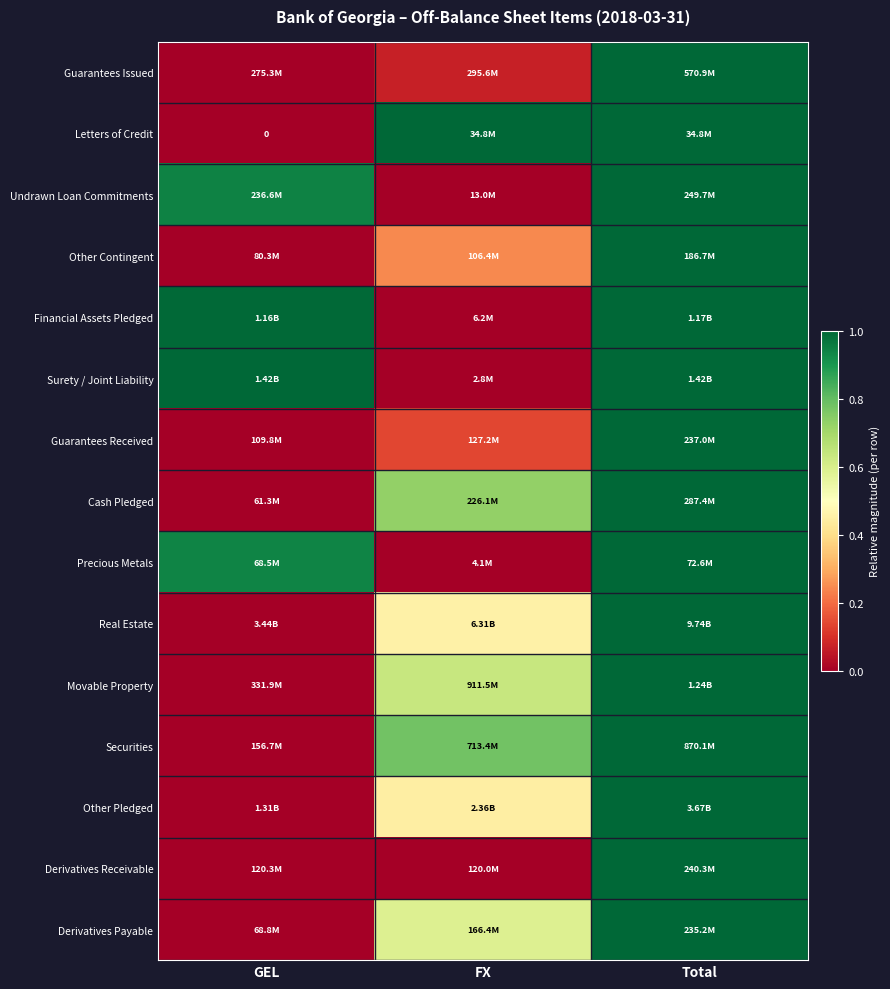

Which category has the highest value in the Derivatives Payable series?

Total